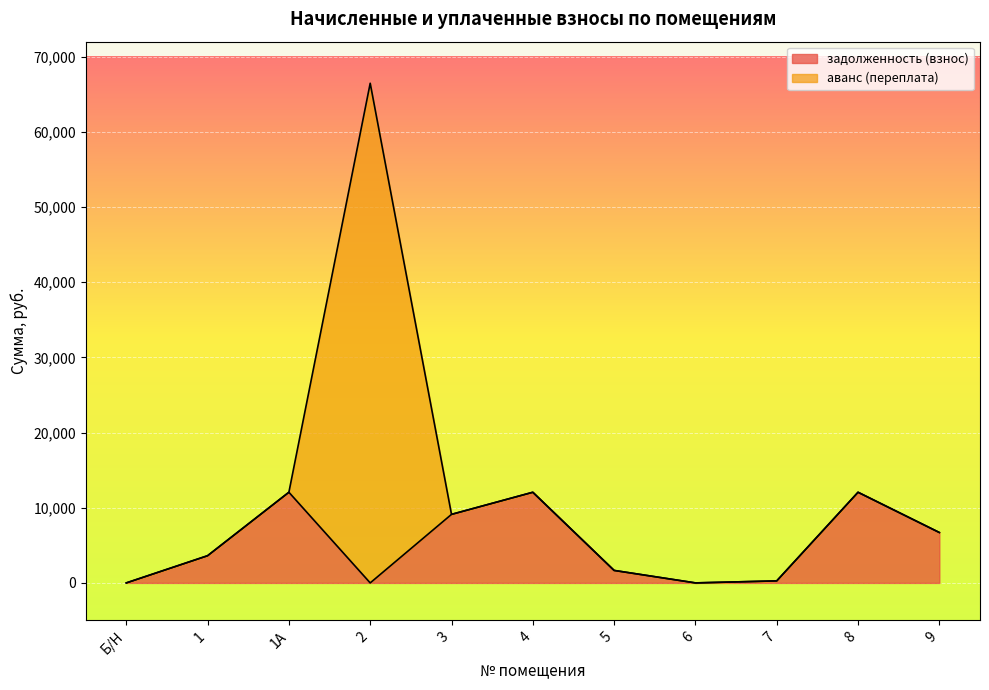

What is the maximum value for задолженность (взнос)?

12060.0